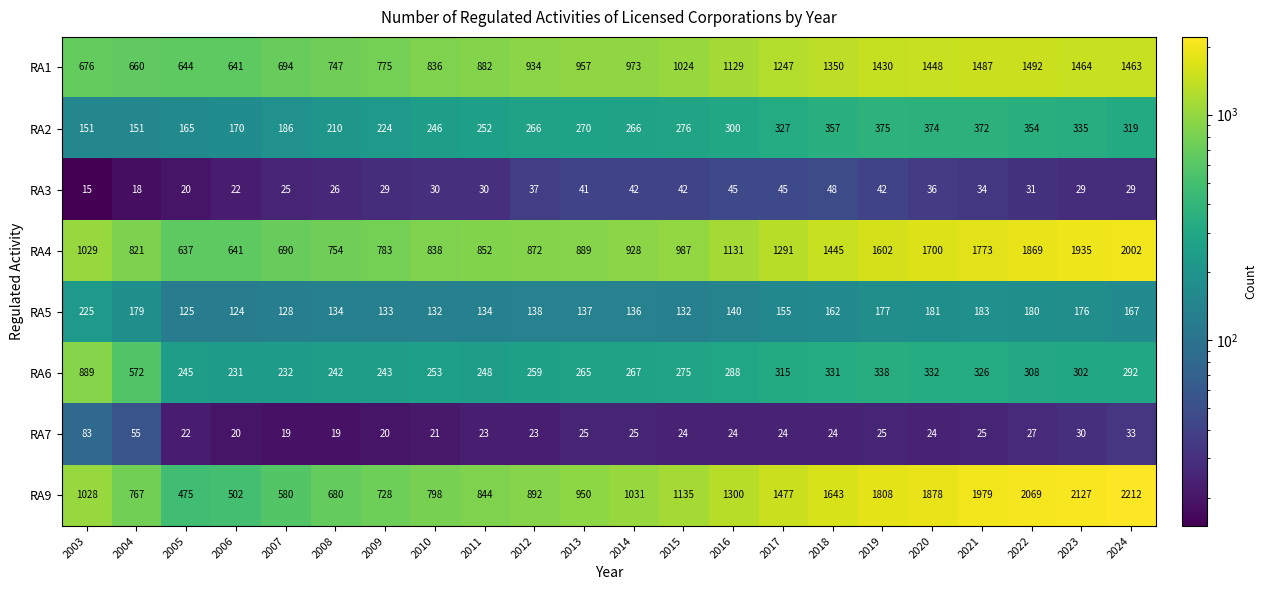

What is the maximum value for RA2?

375